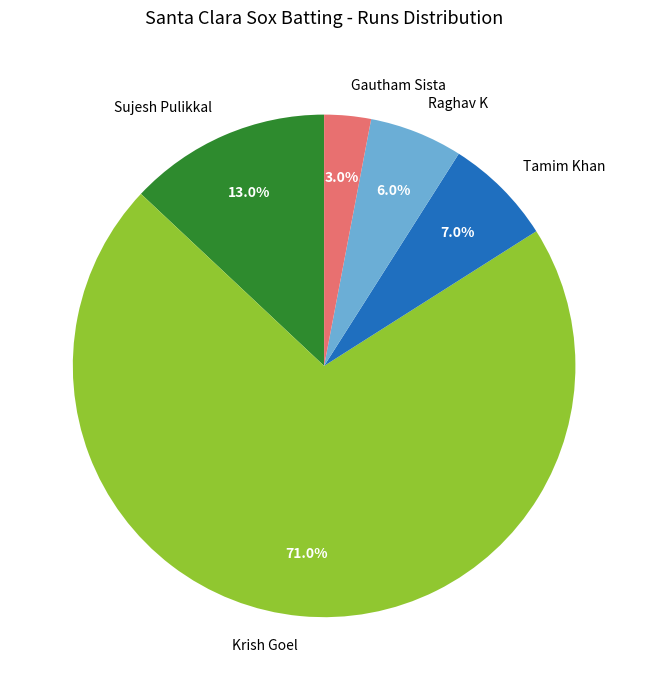

Is it true that Gautham Sista is 3% of the pie?

True